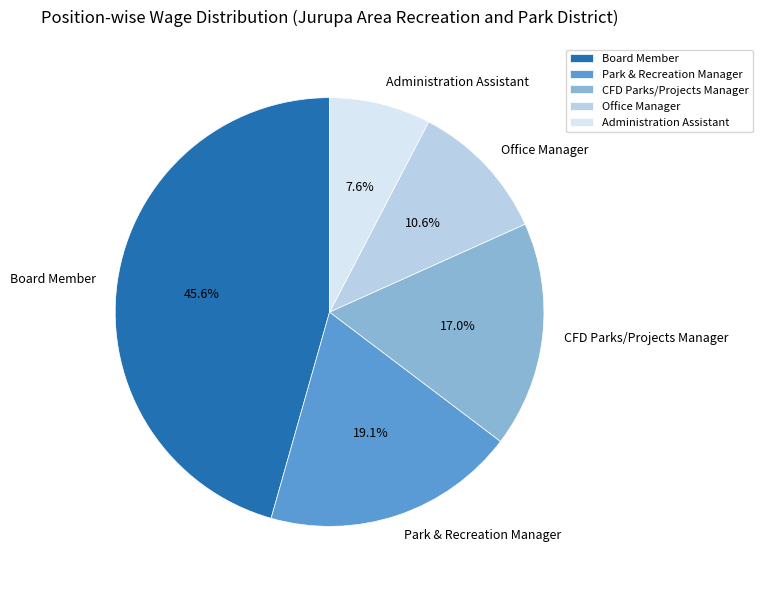

What portion of the pie excludes Board Member?

54.4%